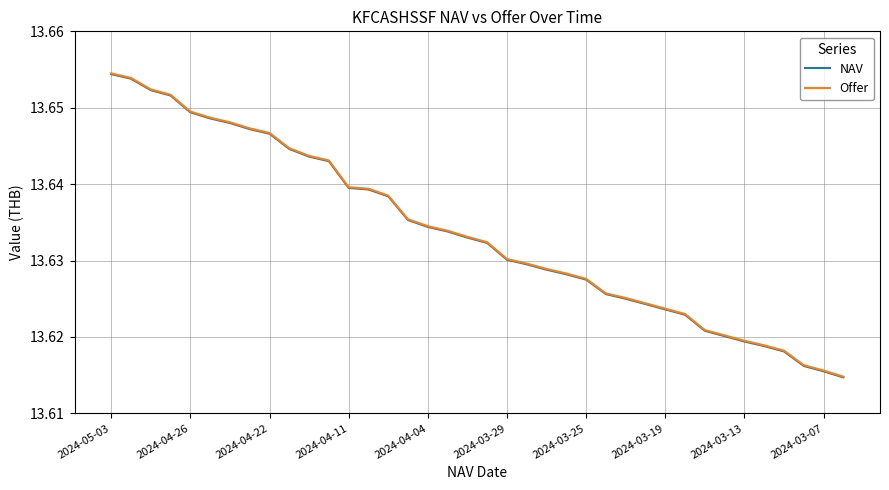

What is the maximum value shown in the chart?

13.7